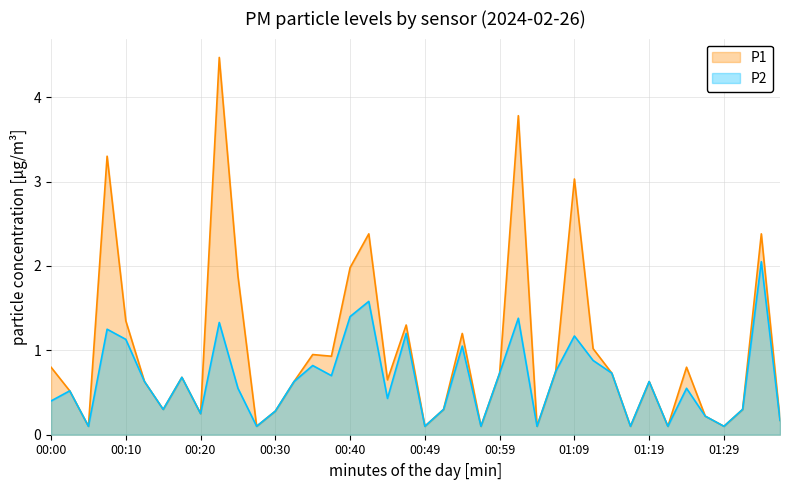

What is the maximum value shown in the chart?

4.5